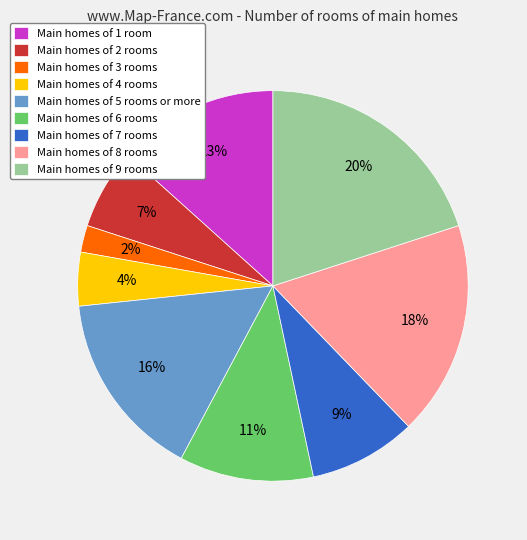

Rank the categories by value from highest to lowest.

Main homes of 9 rooms, Main homes of 8 rooms, Main homes of 5 rooms or more, Main homes of 1 room, Main homes of 6 rooms, Main homes of 7 rooms, Main homes of 2 rooms, Main homes of 4 rooms, Main homes of 3 rooms